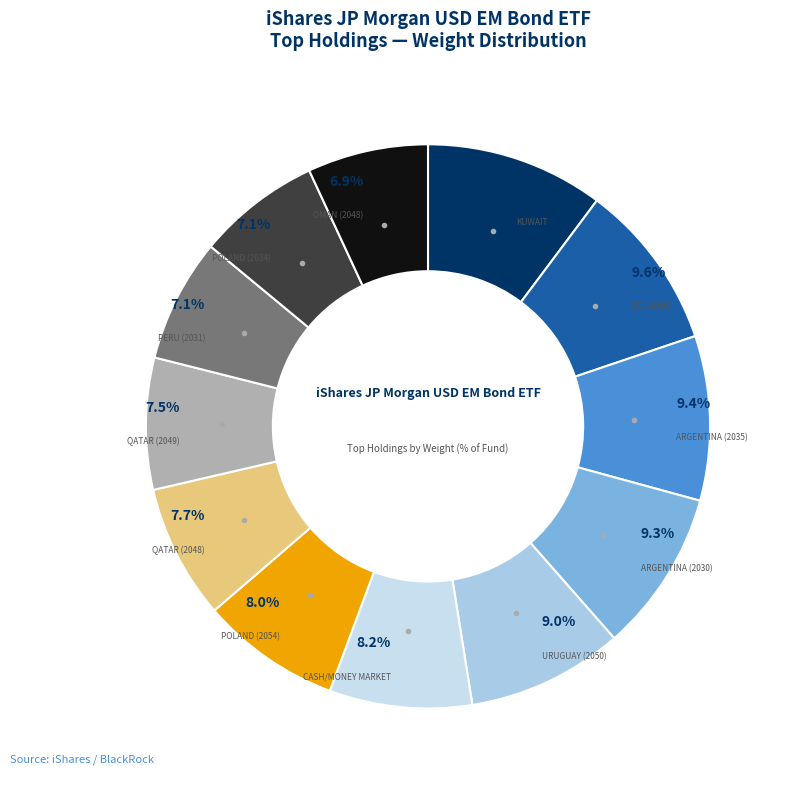

How many slices are in this pie chart?

12